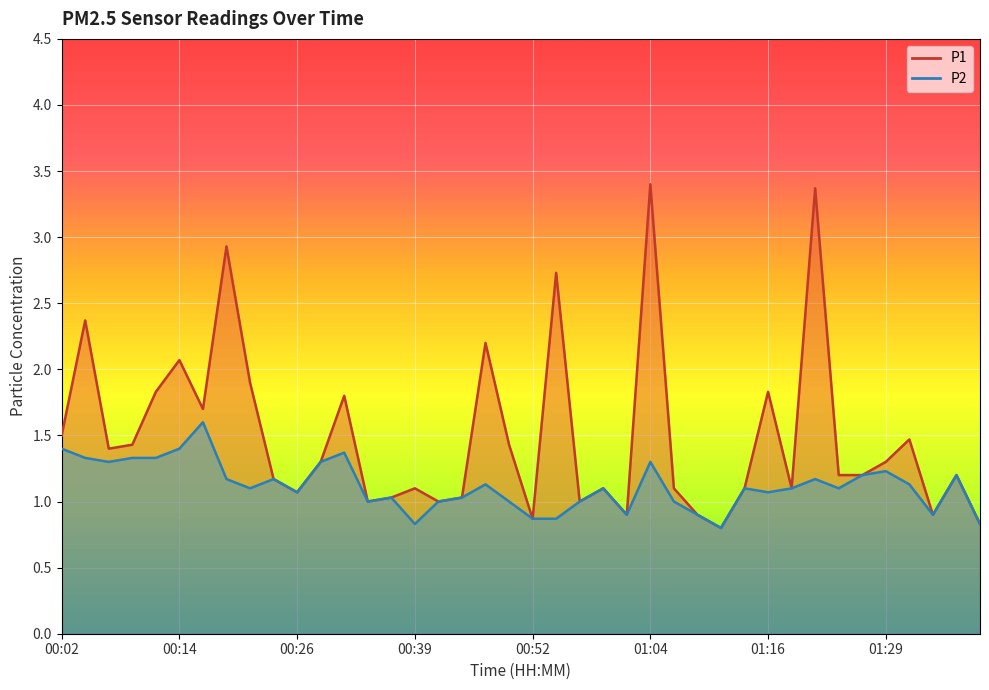

True or false: P1 has more than 1 interior local peaks.

True